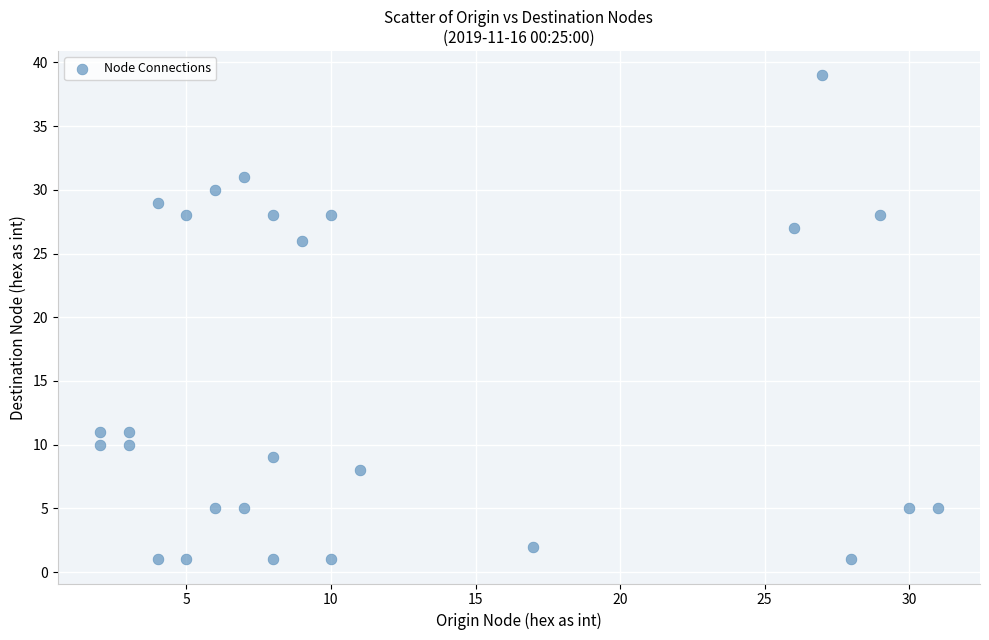

What is the range of X values (max minus min)?

29